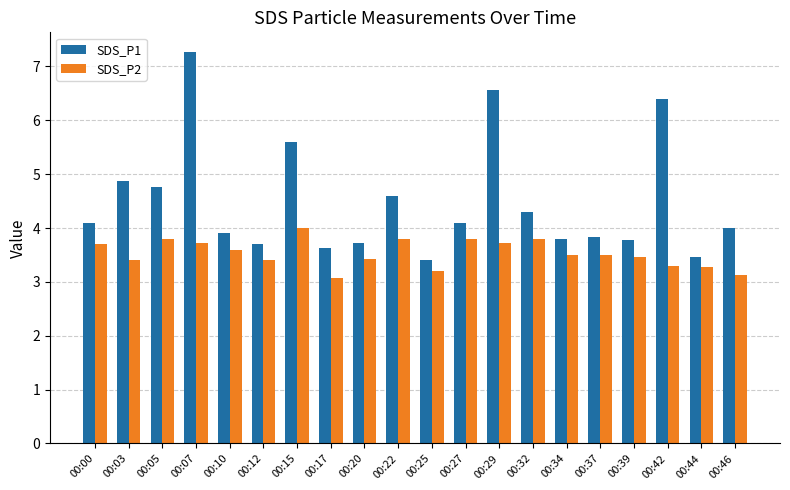

Reading left to right, what are all the values shown in this chart?

SDS_P1: 4.1	4.9	4.8	7.3	3.9	3.7	5.6	3.6	3.7	4.6	3.4	4.1	6.6	4.3	3.8	3.8	3.8	6.4	3.5	4.0
SDS_P2: 3.7	3.4	3.8	3.7	3.6	3.4	4.0	3.1	3.4	3.8	3.2	3.8	3.7	3.8	3.5	3.5	3.5	3.3	3.3	3.1